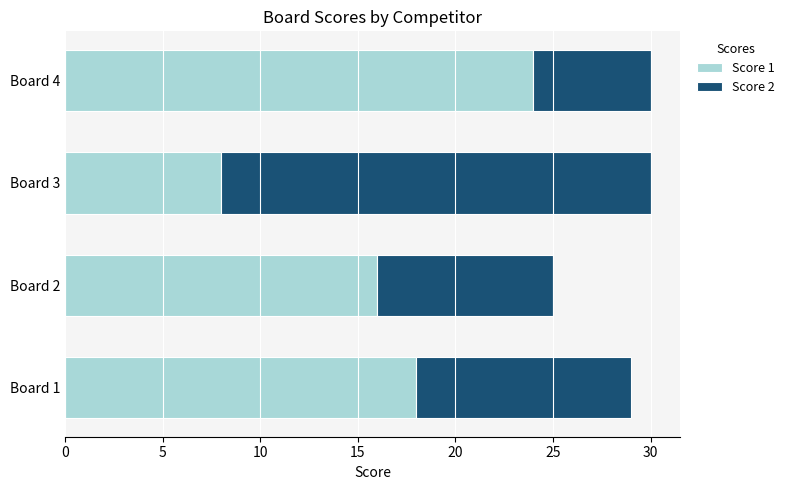

True or false: Score 1 has a value of 14 at Board 3.

False